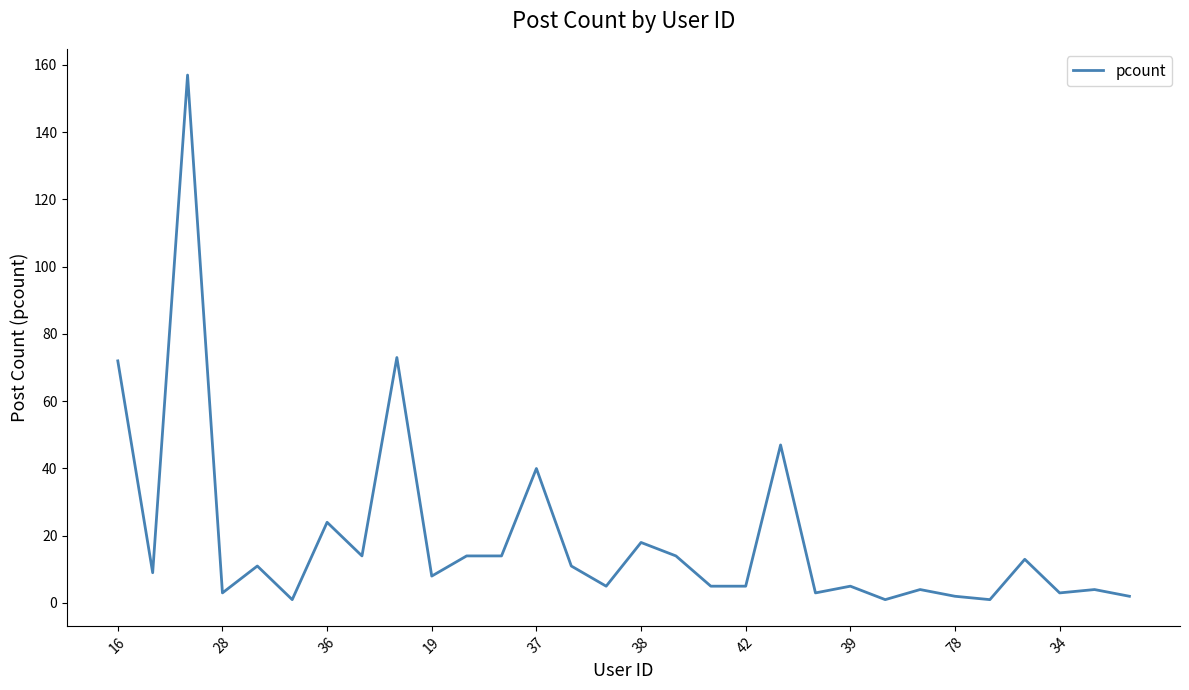

What is the maximum value shown in the chart?

157